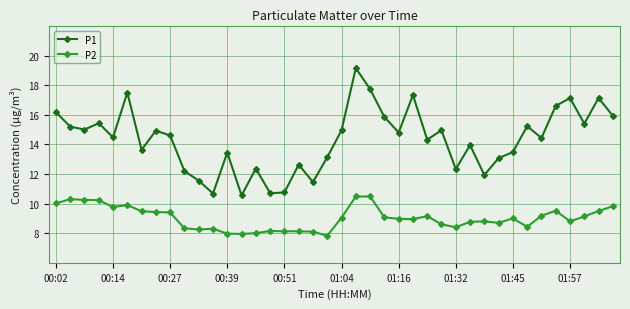

Is this an area chart (filled region under the line)?

No